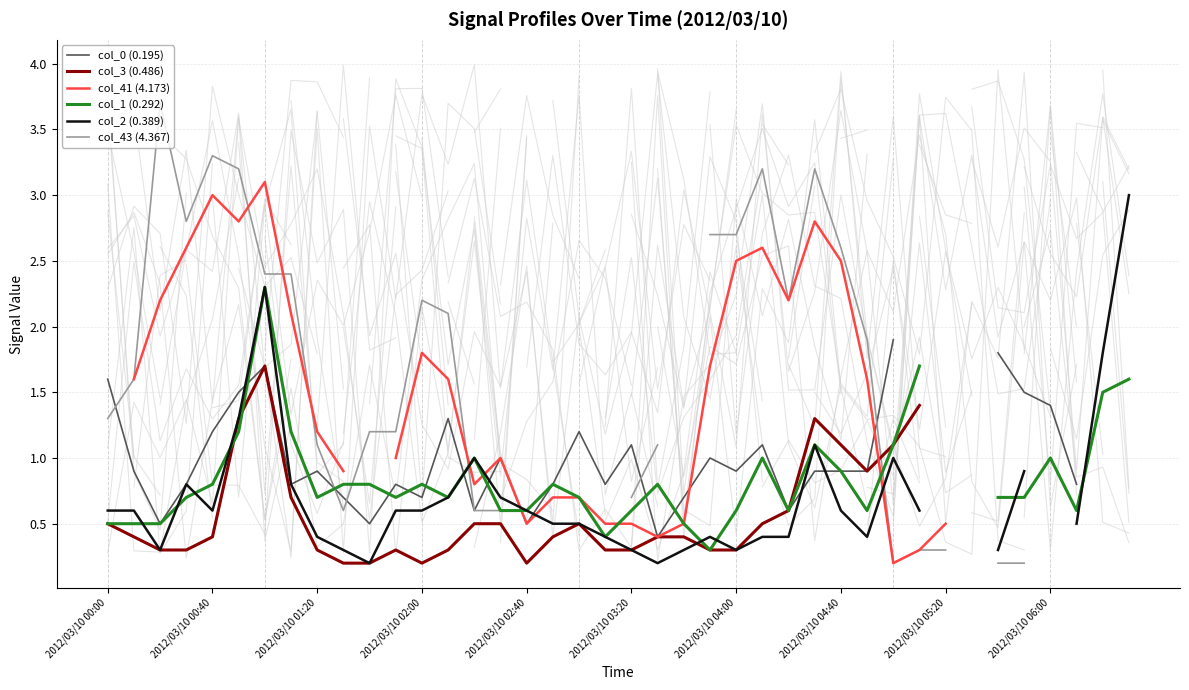

At how many categories does at least one series exceed 1?

31